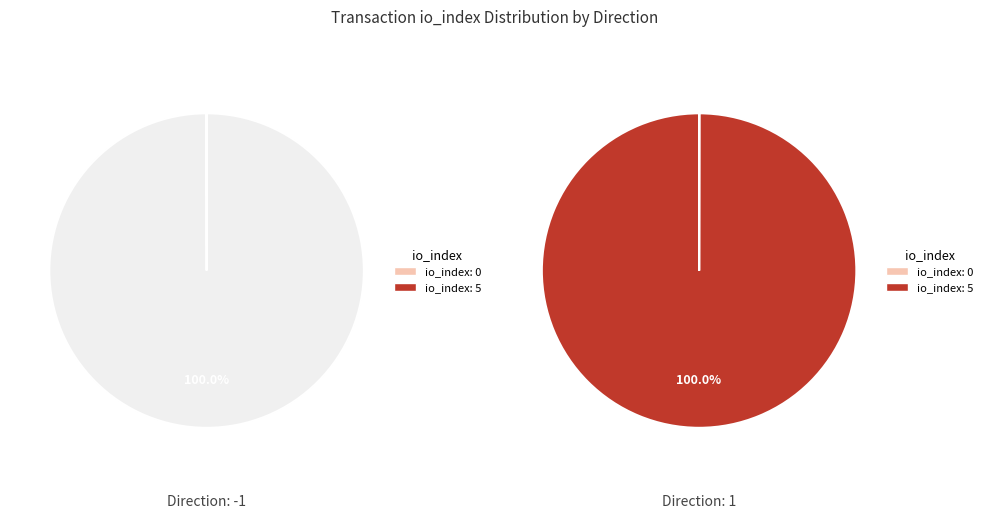

Is tx_index_5 the majority of the pie?

Yes